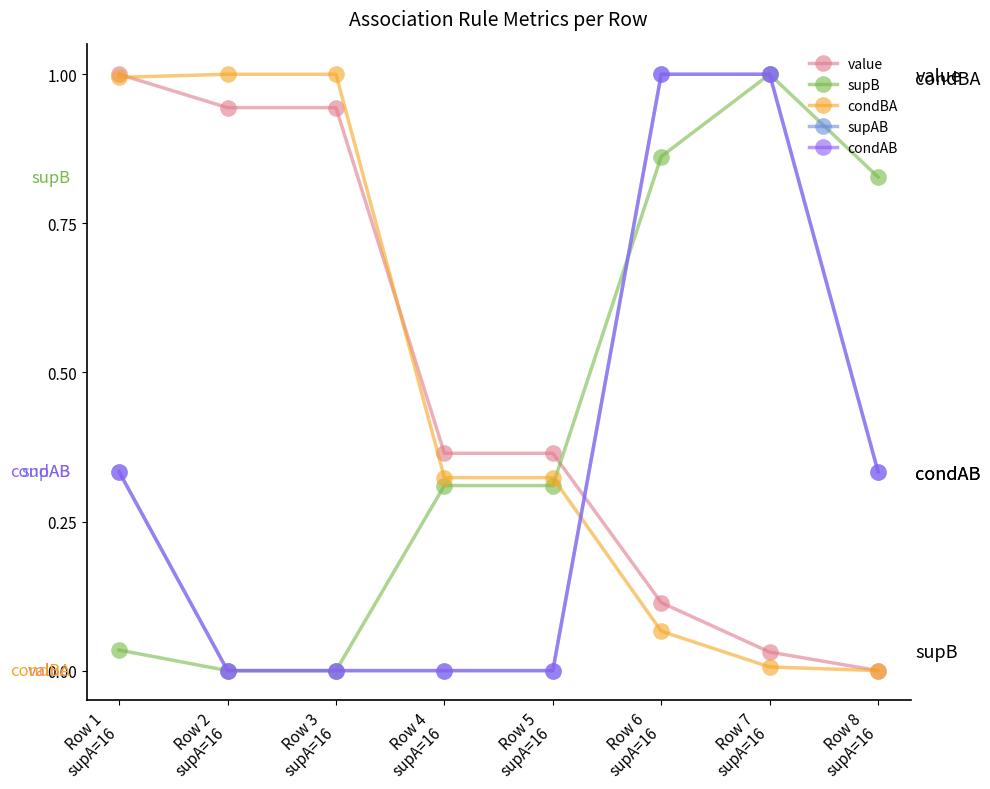

What is the approximate value of condBA at Row 3
supA=16?

1.0